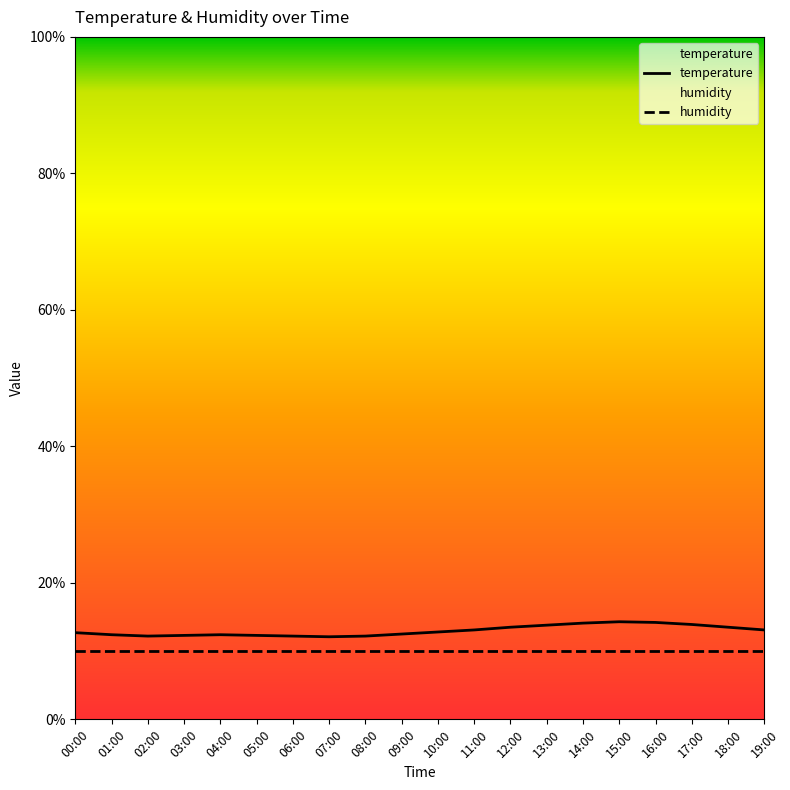

The value of humidity at 05:00 is 14.5. True or false?

False